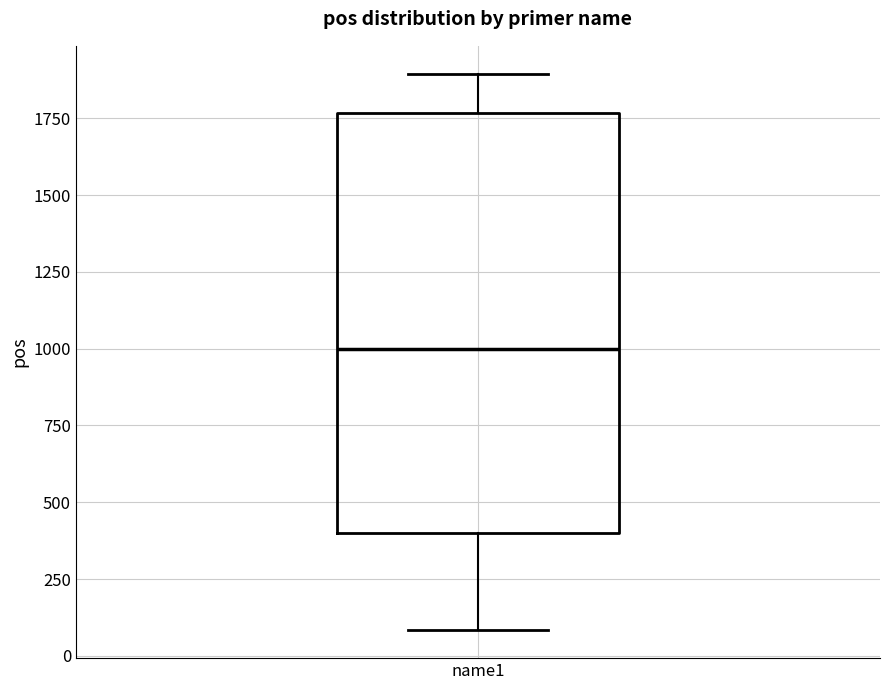

Read this box plot against the y-axis: the position of the median line, the range covered by the box, and the ends of both whiskers. The values are not printed on the chart, so give them approximately, as read against the axis.

median 1000, box 400 to 1750, whiskers 100 to 1900